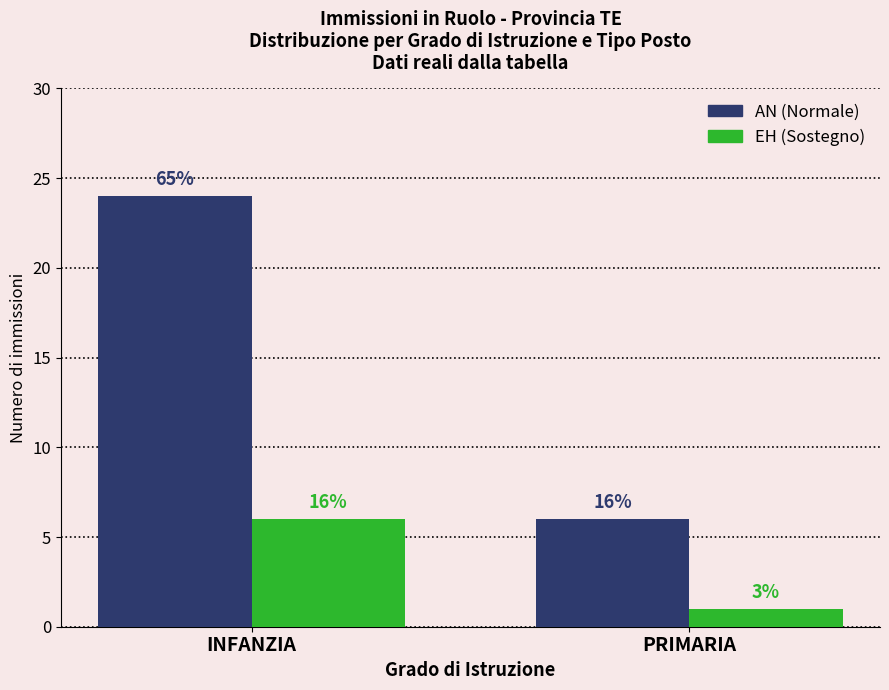

Are the bars horizontal?

No